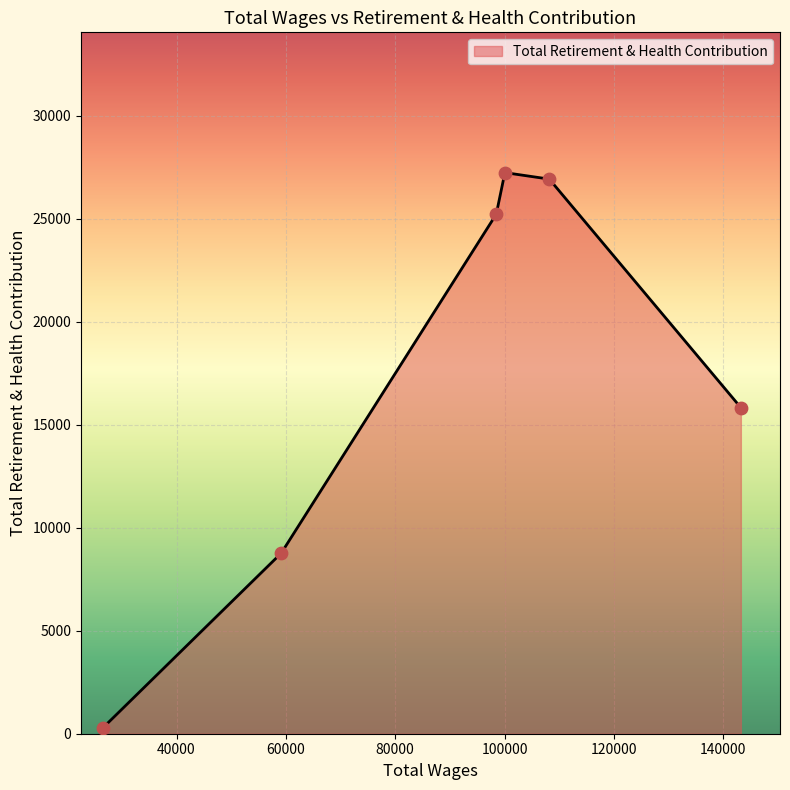

What is the greatest value displayed?

27240